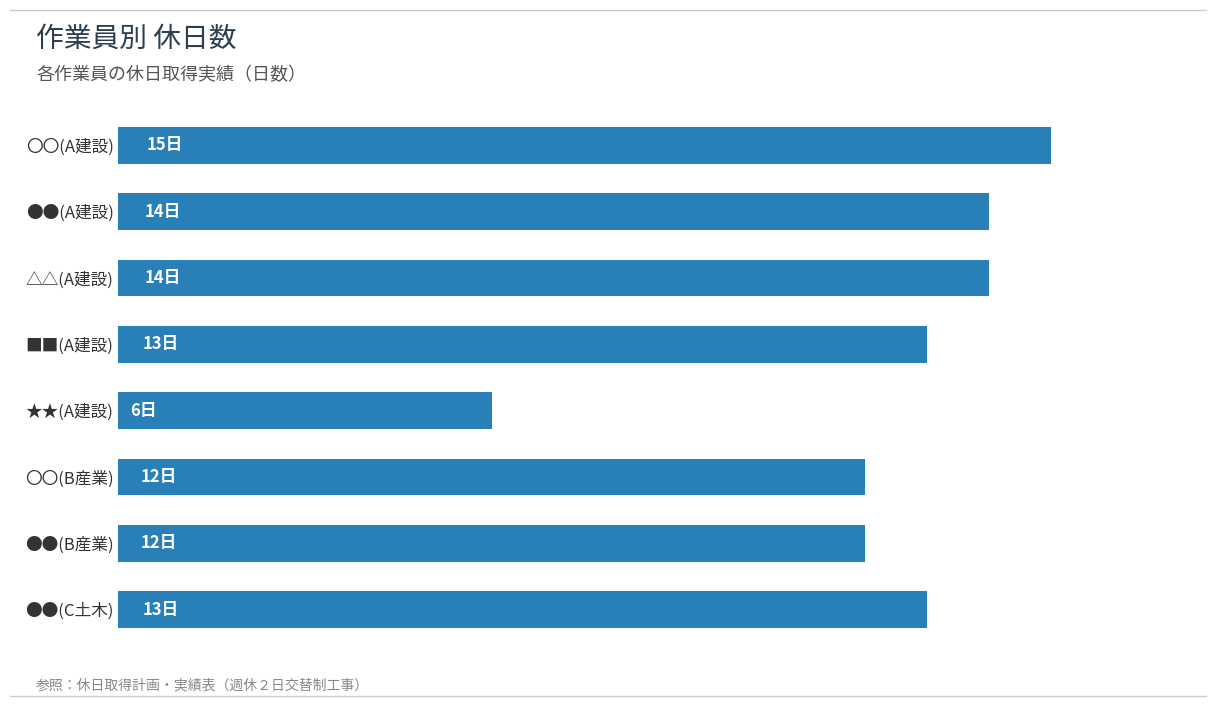

Are the bars horizontal?

Yes